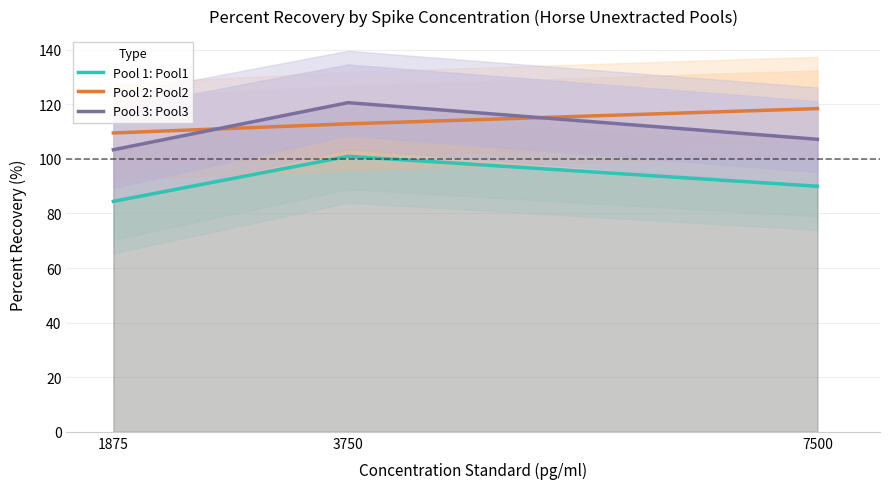

Reading left to right, extract all data points from this chart.

Pool 1: Pool1: 1875=84.4	3750=100.9	7500=90.0
Pool 2: Pool2: 1875=109.5	3750=112.8	7500=118.4
Pool 3: Pool3: 1875=103.4	3750=120.6	7500=107.2